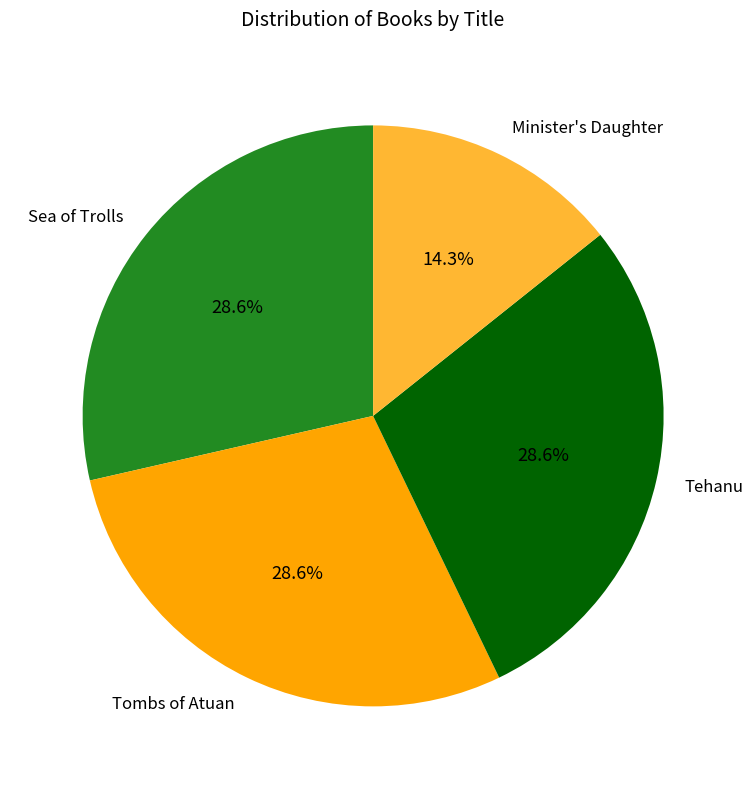

To the nearest percent, what is the difference between the Minister's Daughter and Tombs of Atuan slice percentages?

14%